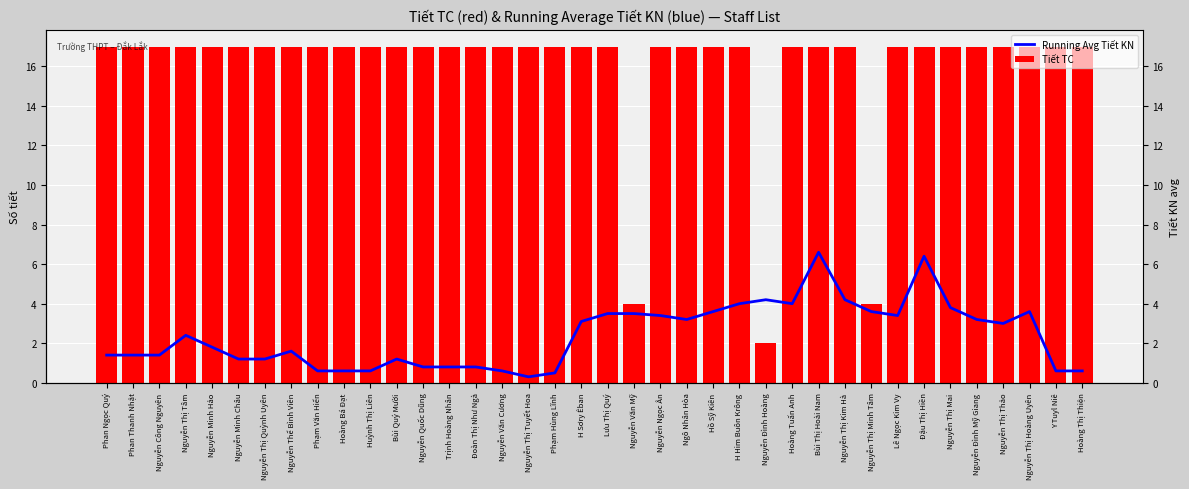

List the series in order of their peak value, lowest first.

Running Avg Tiết KN, Tiết TC